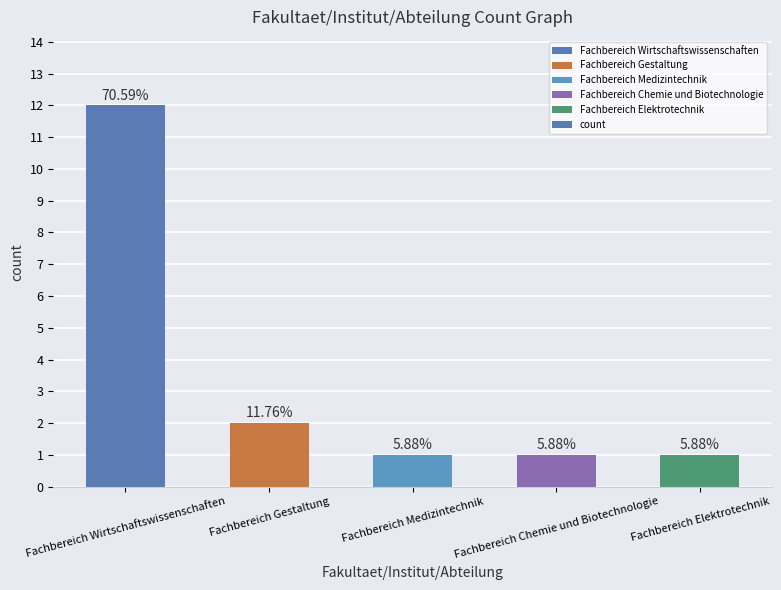

What is the label of the 5th bar from the right?

Fachbereich Wirtschaftswissenschaften